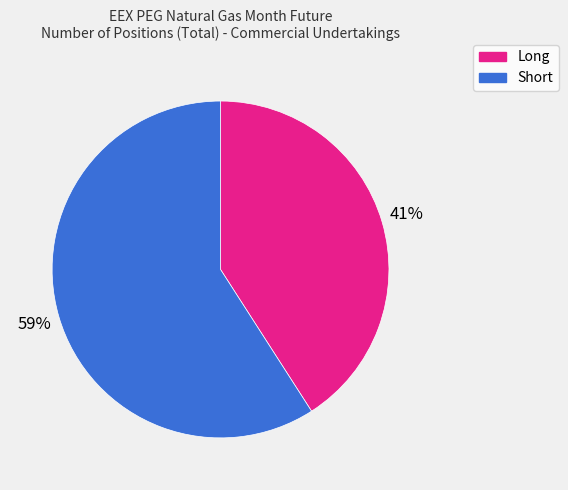

Approximately how many times larger is the value at Long compared to Short?

0.7